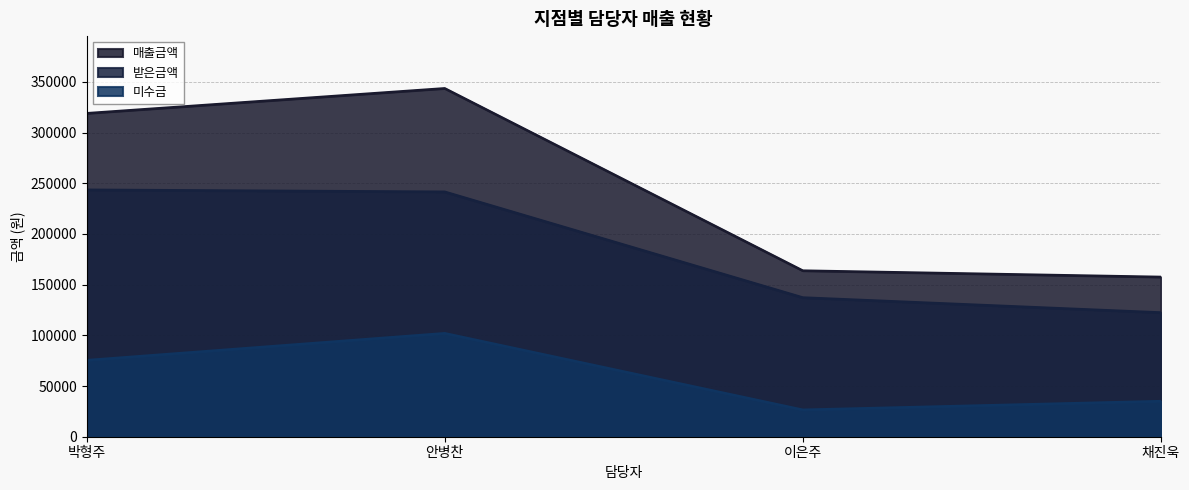

Does the chart have visible grid lines?

Yes